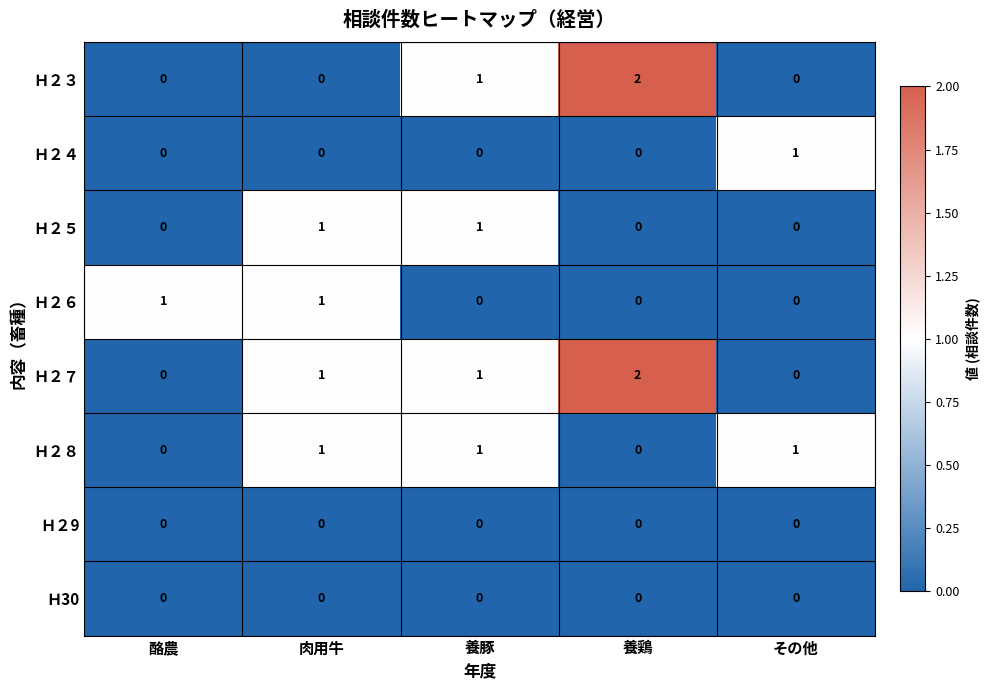

Count the Ｈ２８ values in the range 0 to 1.

5